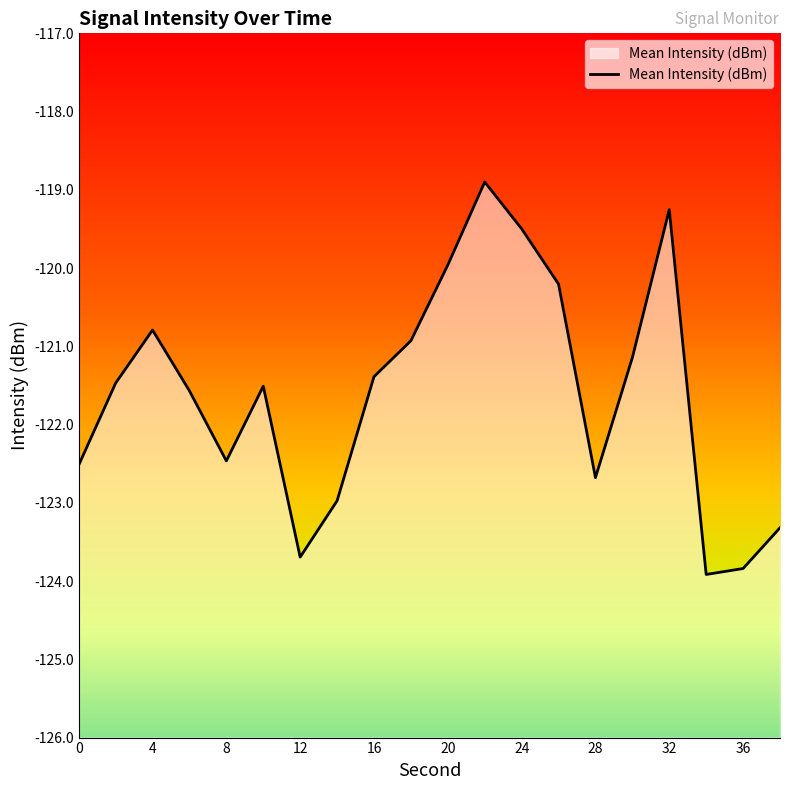

What is the greatest value displayed?

-118.9